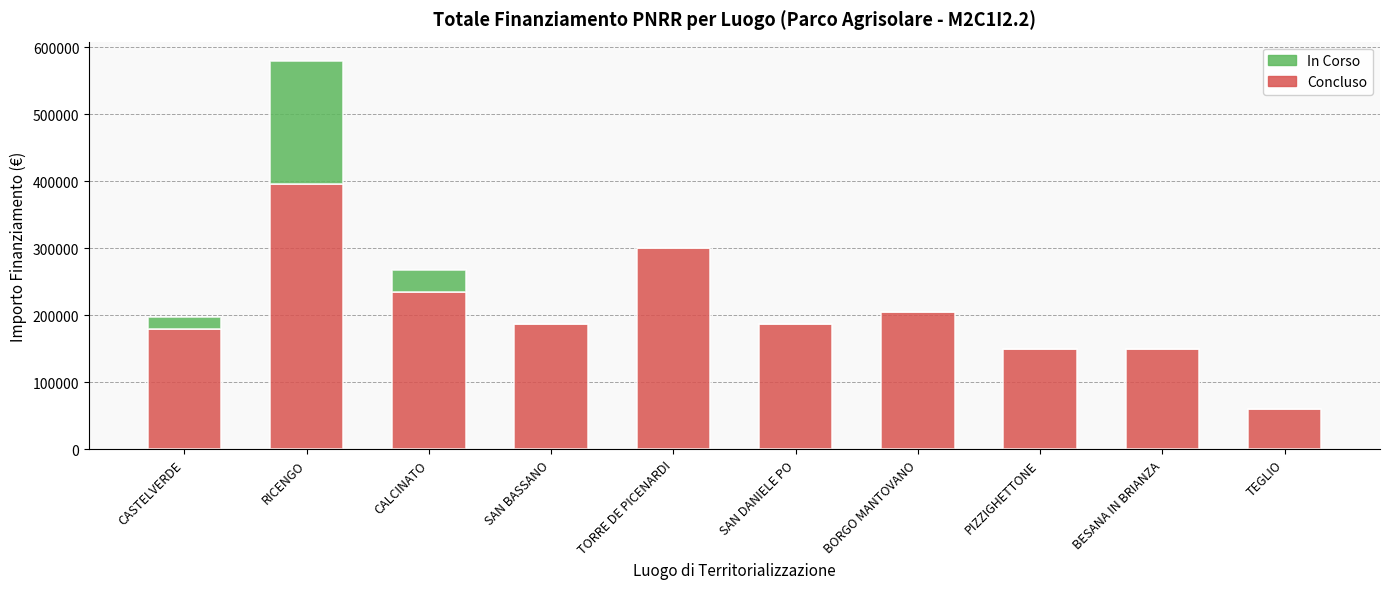

At which label does Concluso first exceed 187212?

RICENGO